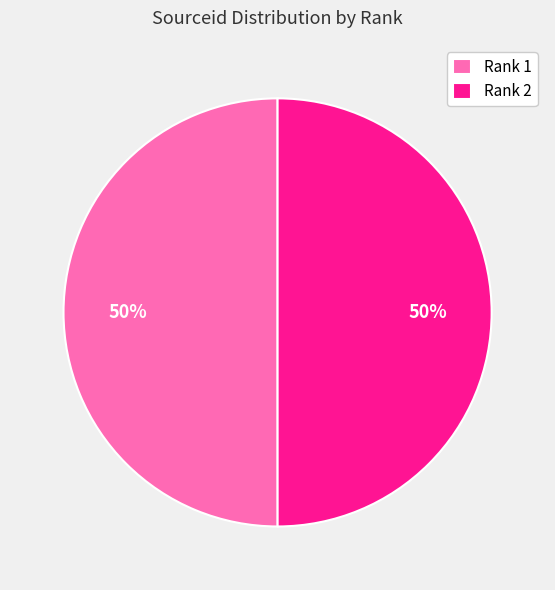

The Rank 1 slice represents 50% of the pie. True or false?

True